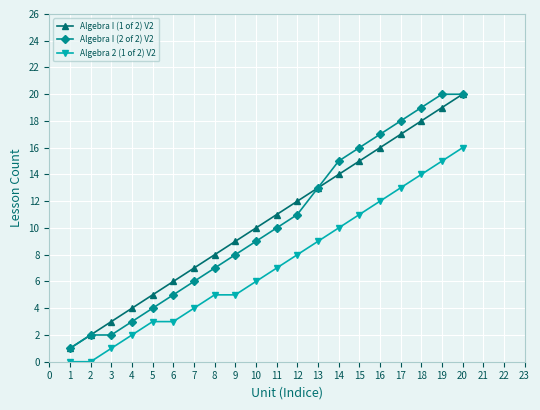

True or false: Algebra 2 (1 of 2) V2 and Algebra I (1 of 2) V2 intersect in this chart.

False